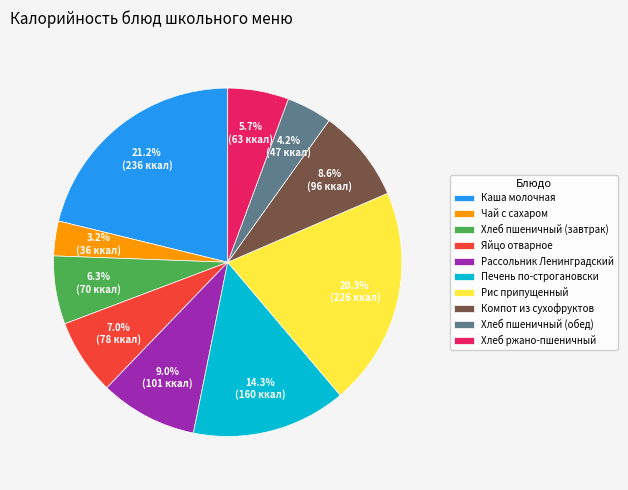

Between Компот из сухофруктов and Каша молочная, which is larger?

Каша молочная